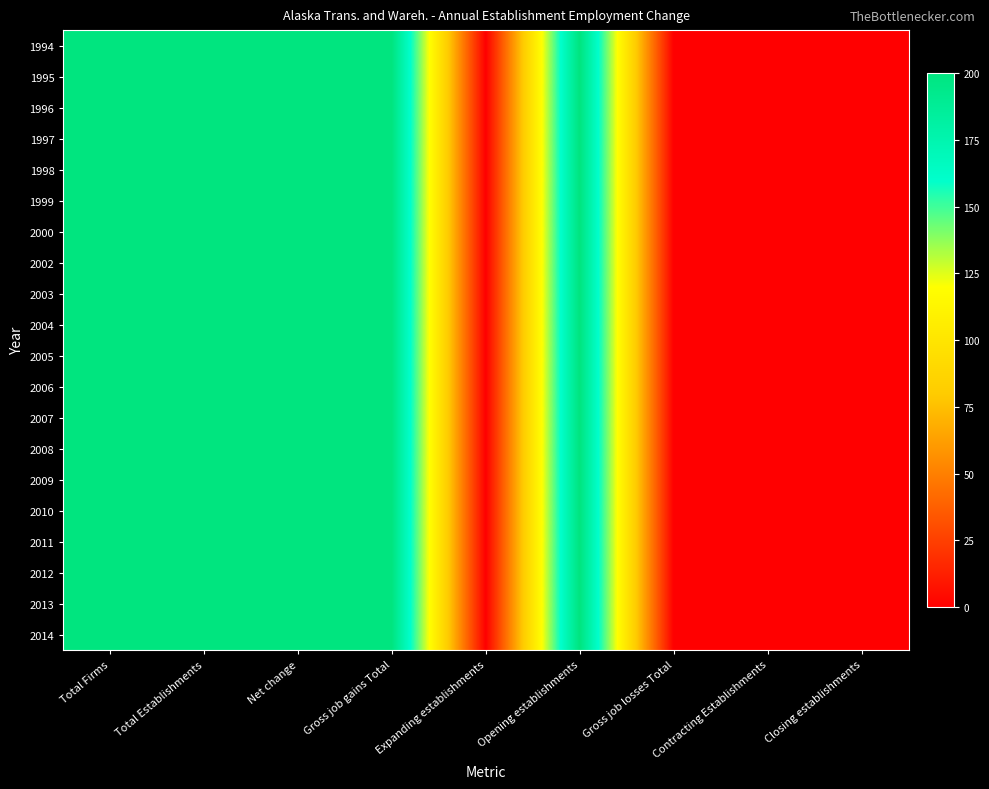

At how many categories does at least one series exceed 186?

5